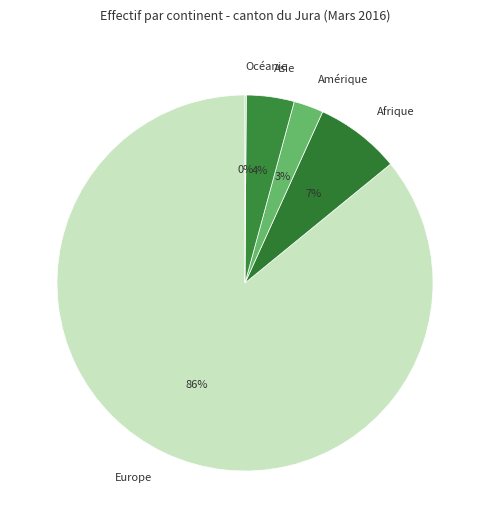

What is the largest slice in the pie chart?

Europe